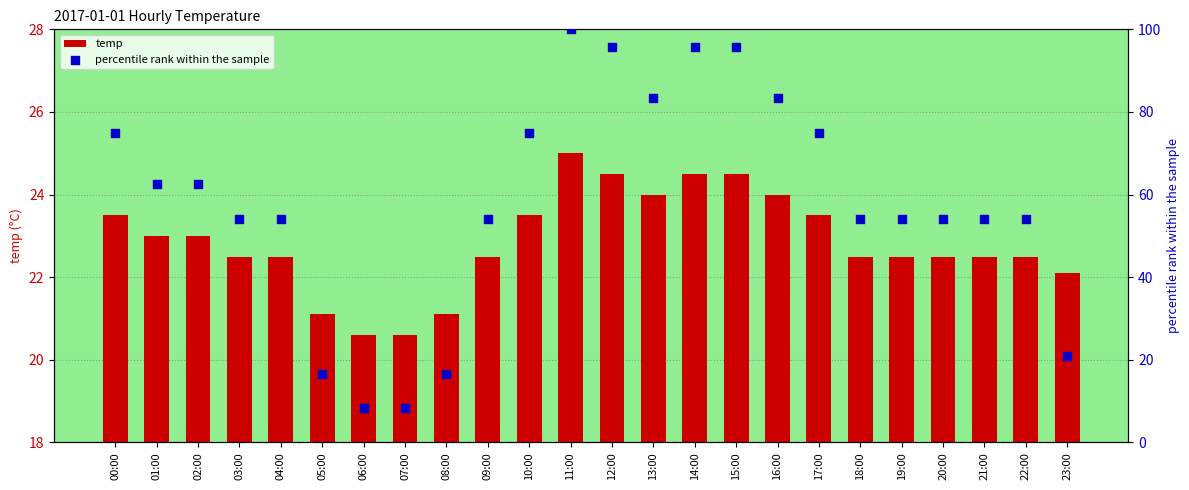

Which series has the largest Y range (max minus min)?

percentile rank within the sample